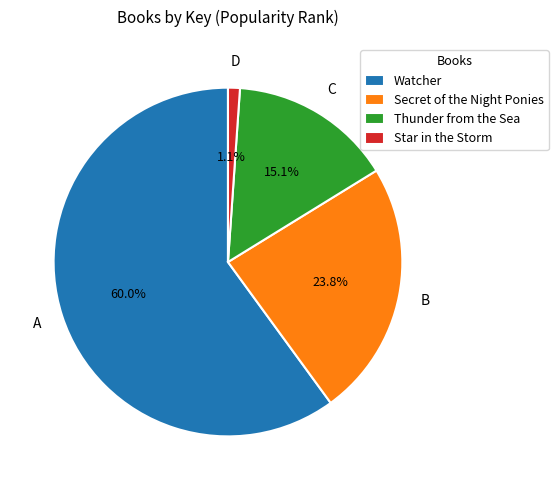

Which slice is the largest?

Watcher